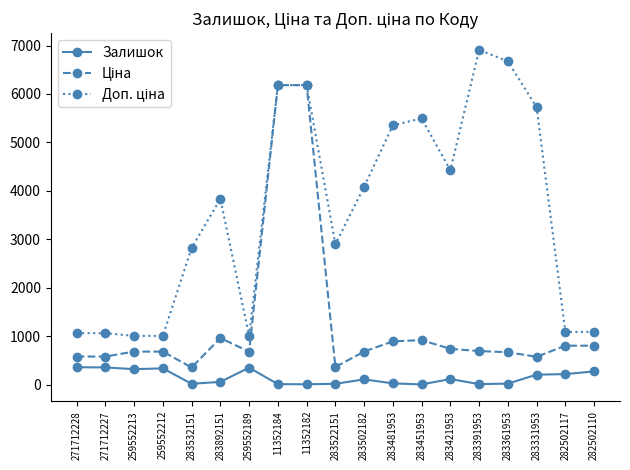

What is the maximum value shown in the chart?

6910.3